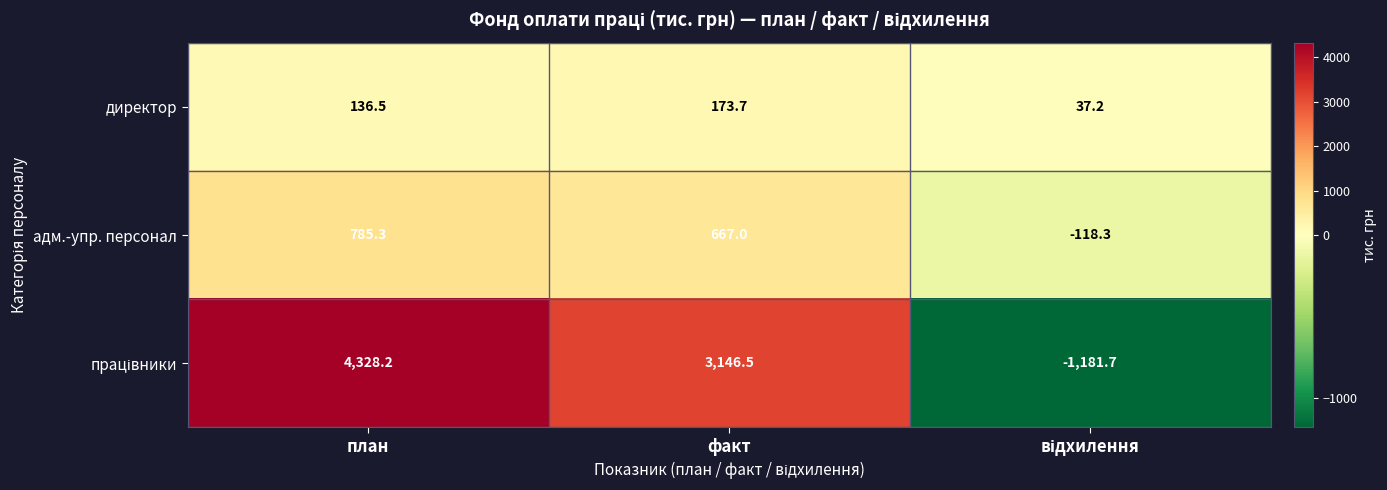

Read the адм.-упр. персонал value at план.

785.3